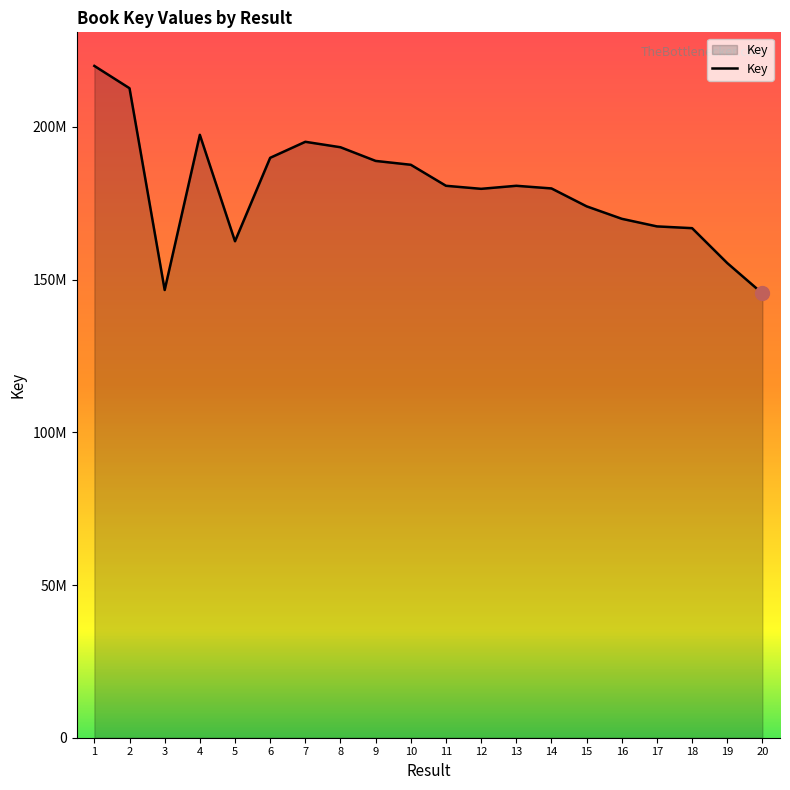

Does the chart display data point markers on the line(s)?

No